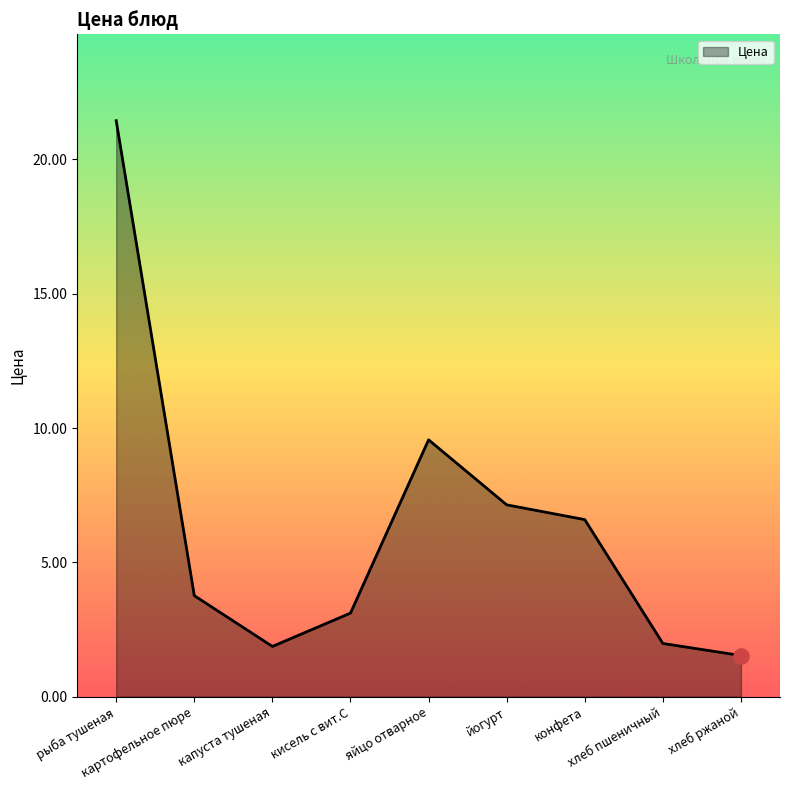

Approximately how many times larger is the value at йогурт compared to картофельное пюре?

1.9